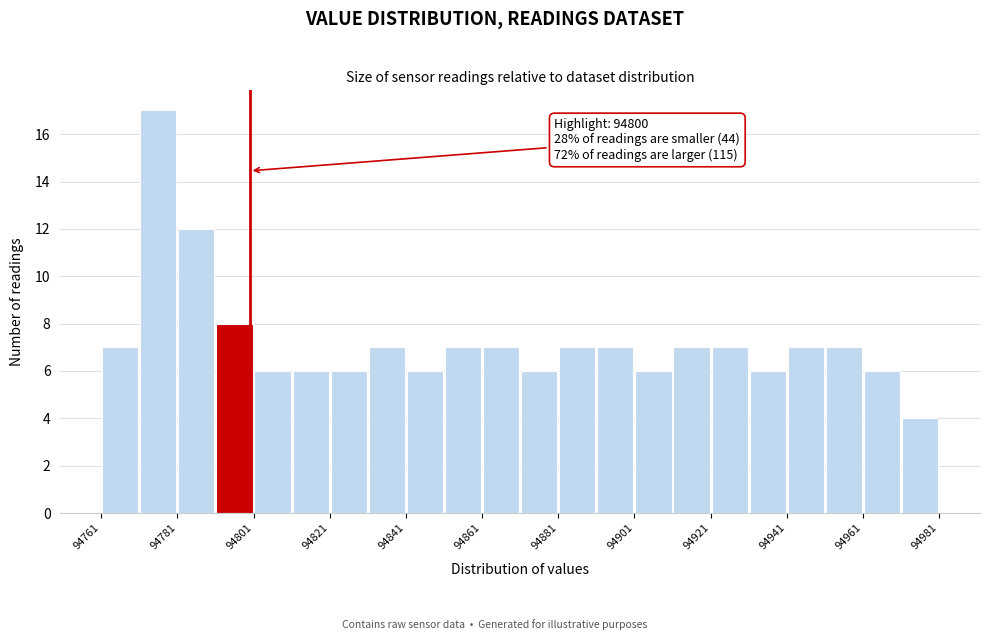

Which range on the x-axis has the tallest bar?

94771 to 94781